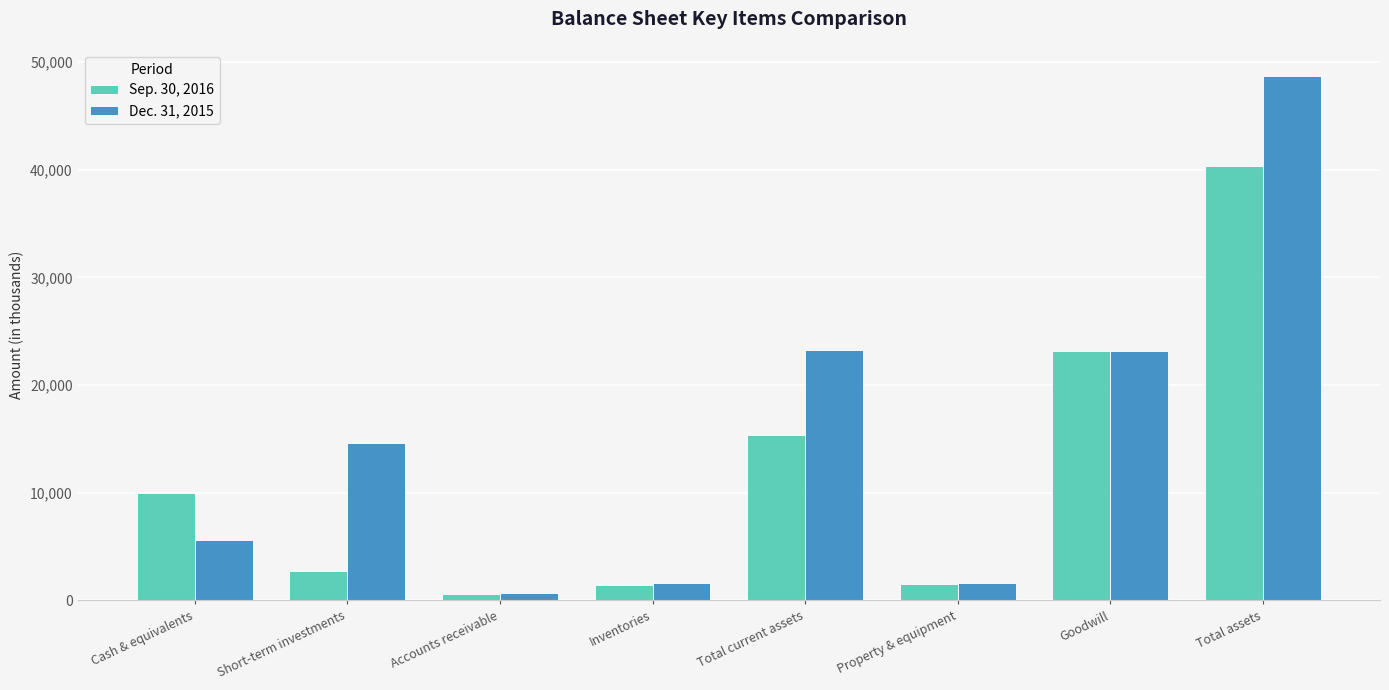

What is the label of the 7th bar from the right?

Short-term investments